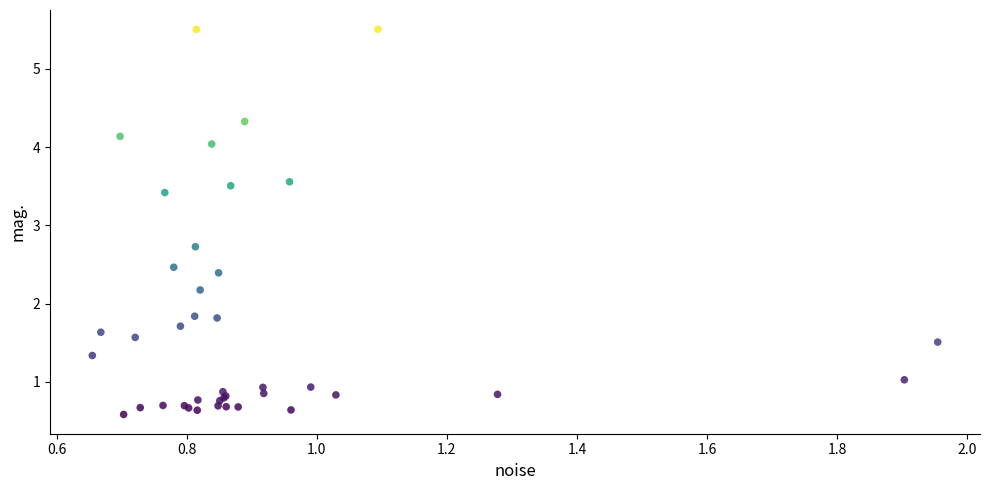

What Y value in the scatter plot is closest to 3?

2.7